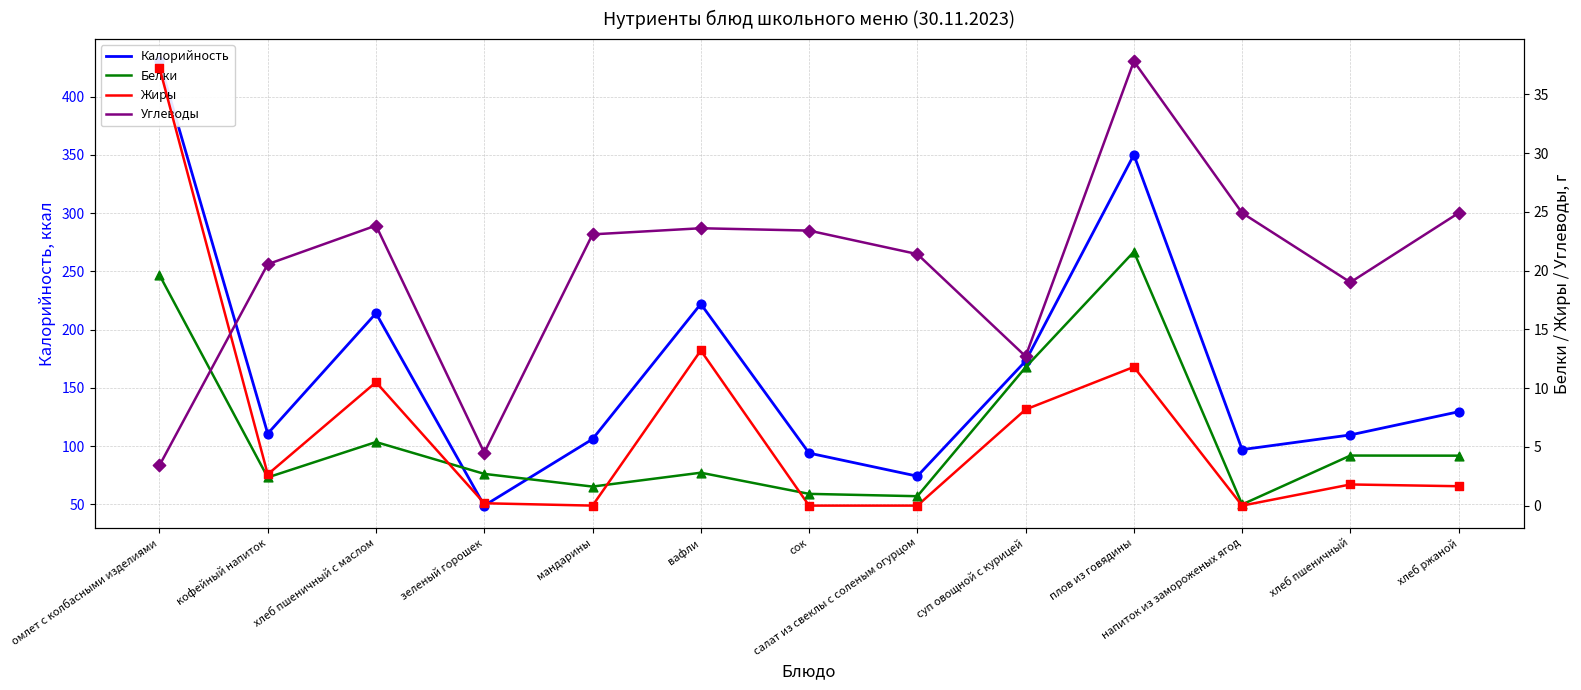

At which category is the sum across all series the highest?

омлет с колбасными изделиями